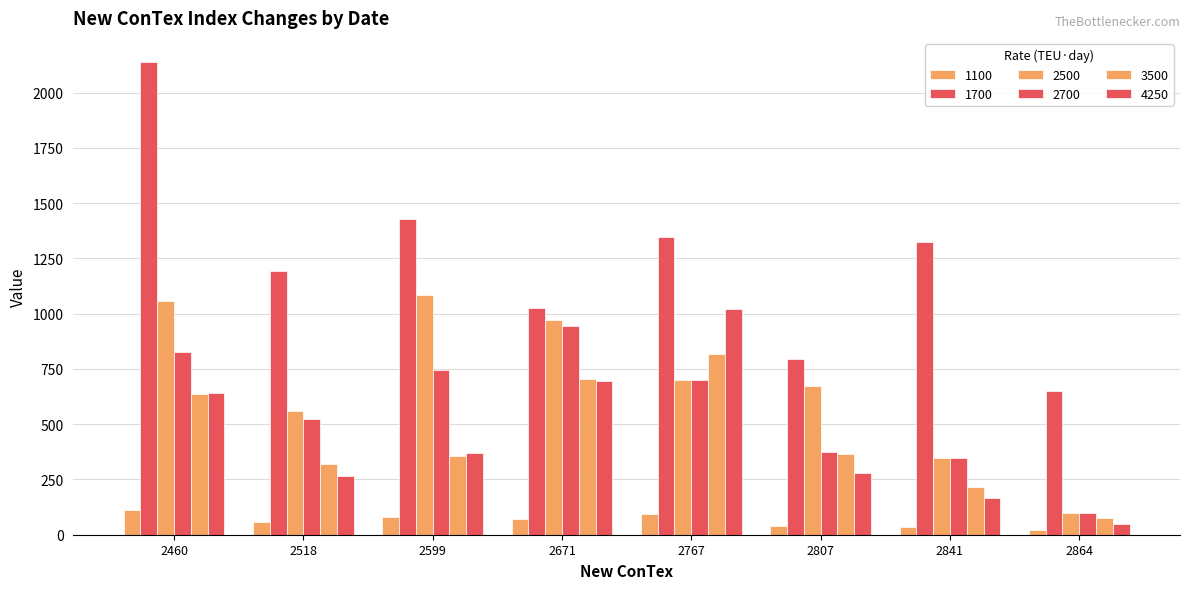

How many data points in 4250 are less than 370?

4